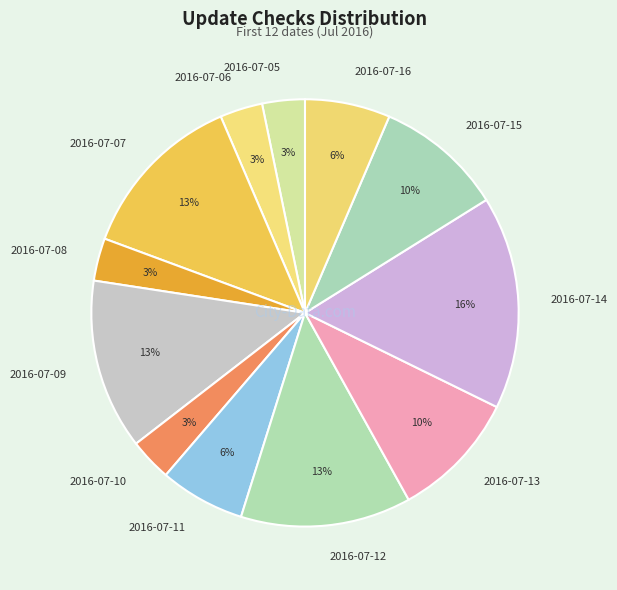

To the nearest percent, what is the difference between the 2016-07-09 and 2016-07-15 slice percentages?

3%